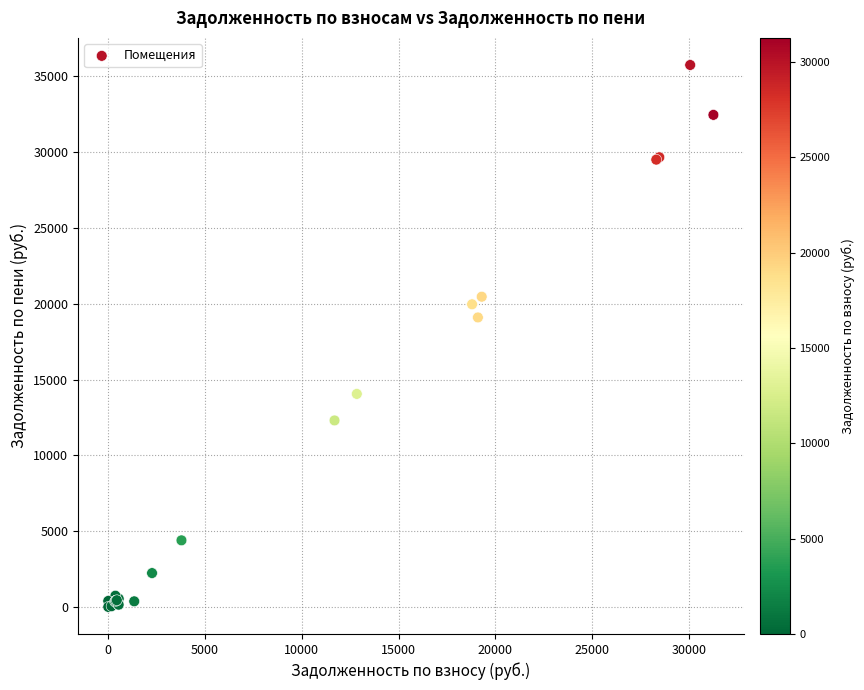

What Y value in the scatter plot is closest to 17877?

19099.0